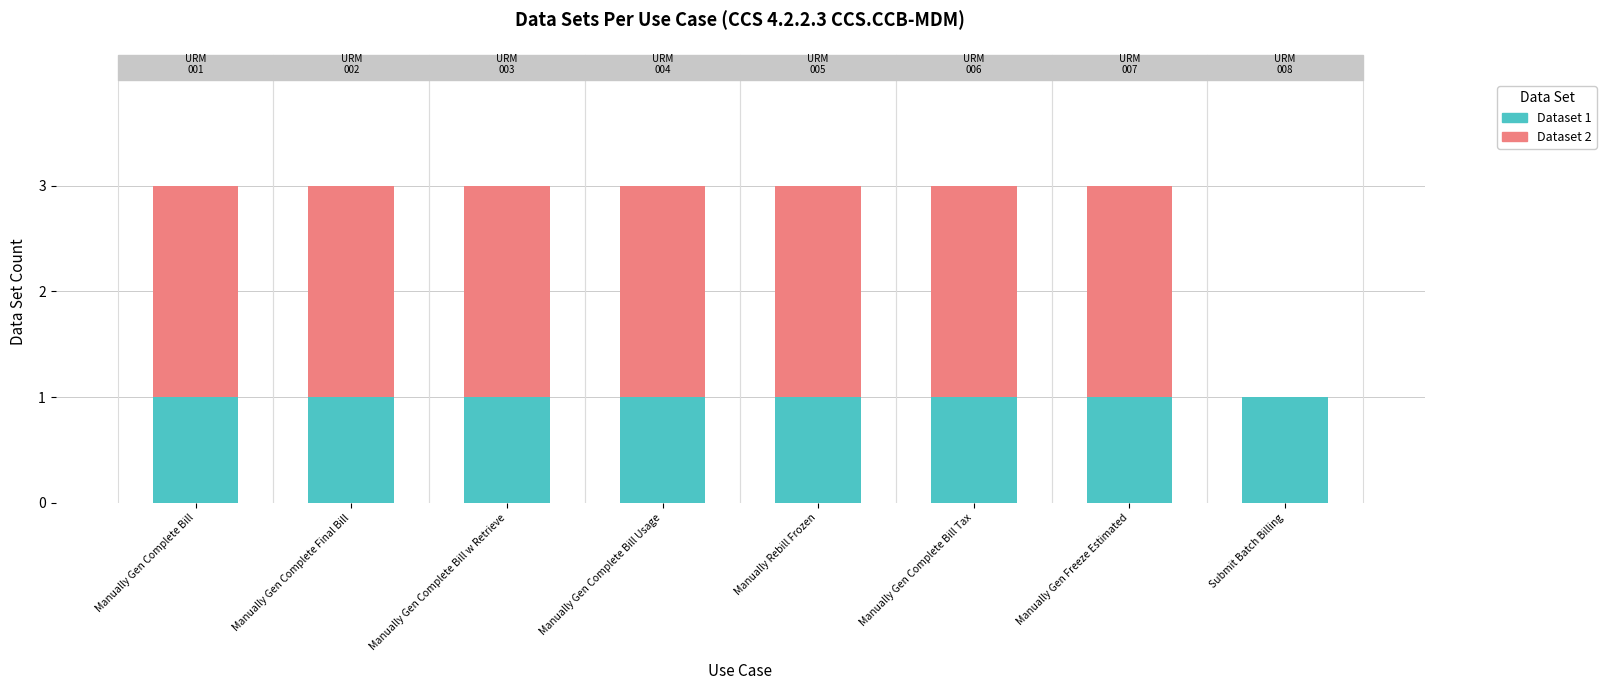

The Dataset 1 series shows 2 at Manually Gen Freeze Estimated. True or false?

False